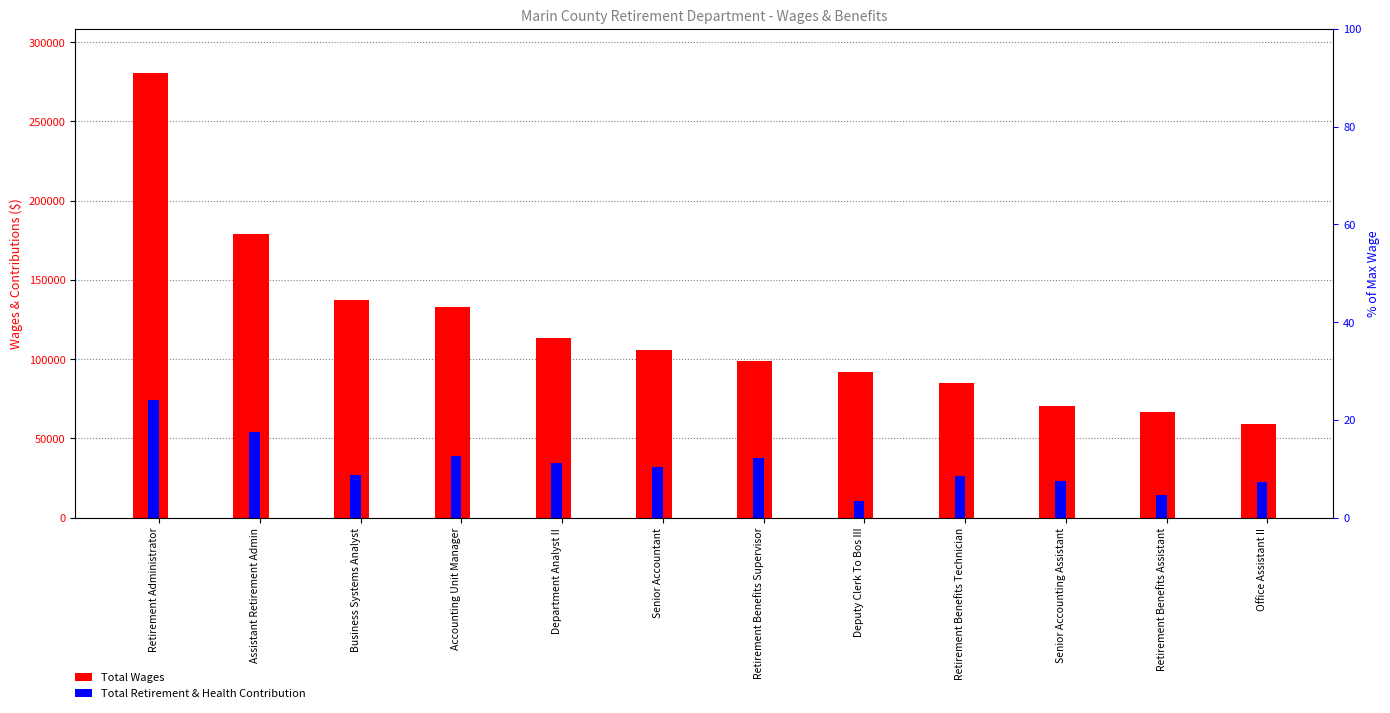

List the series in order of their overall mean, highest first.

Total Wages, Total Retirement & Health Contribution